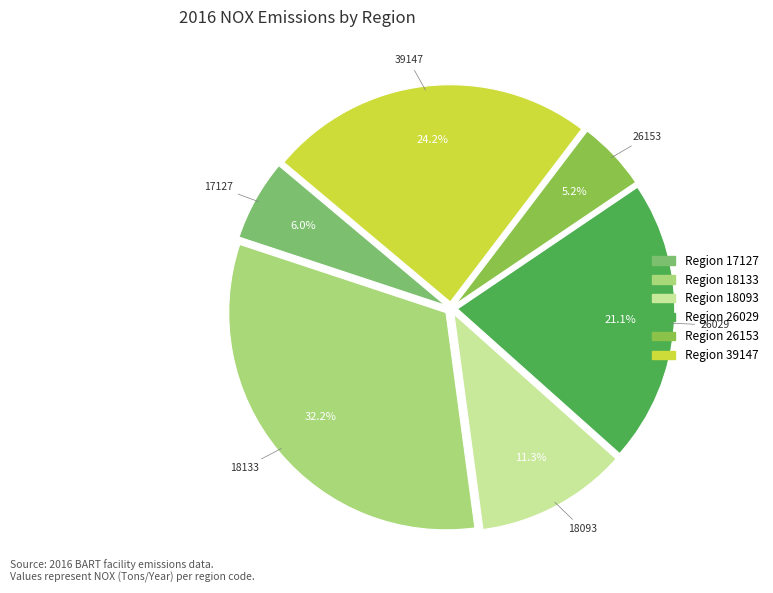

Which category has the biggest portion of the pie?

18133